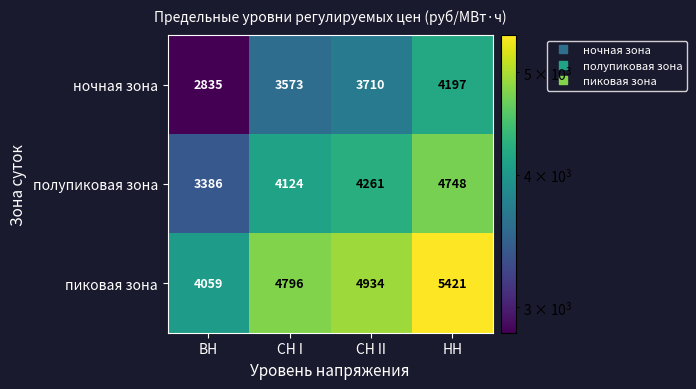

What is the lowest value of the пиковая зона series?

4059